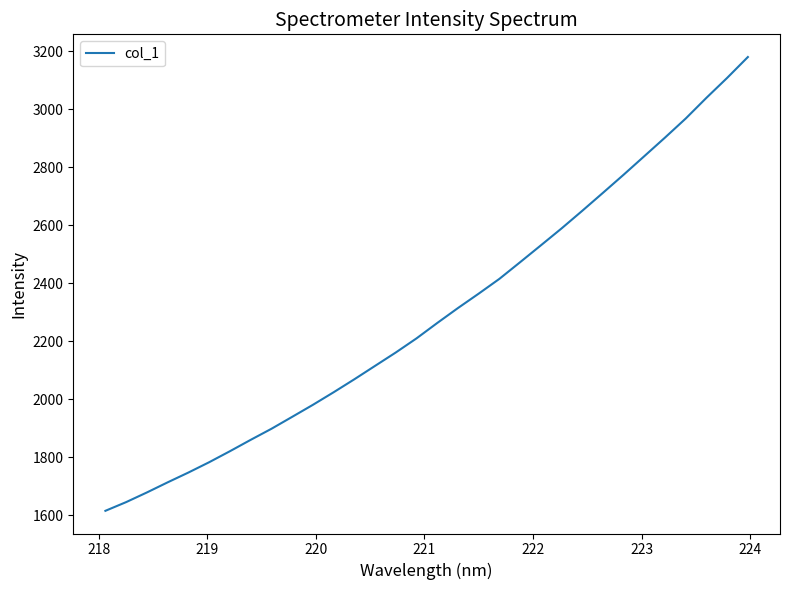

What is the difference between the maximum and minimum values?

1564.8